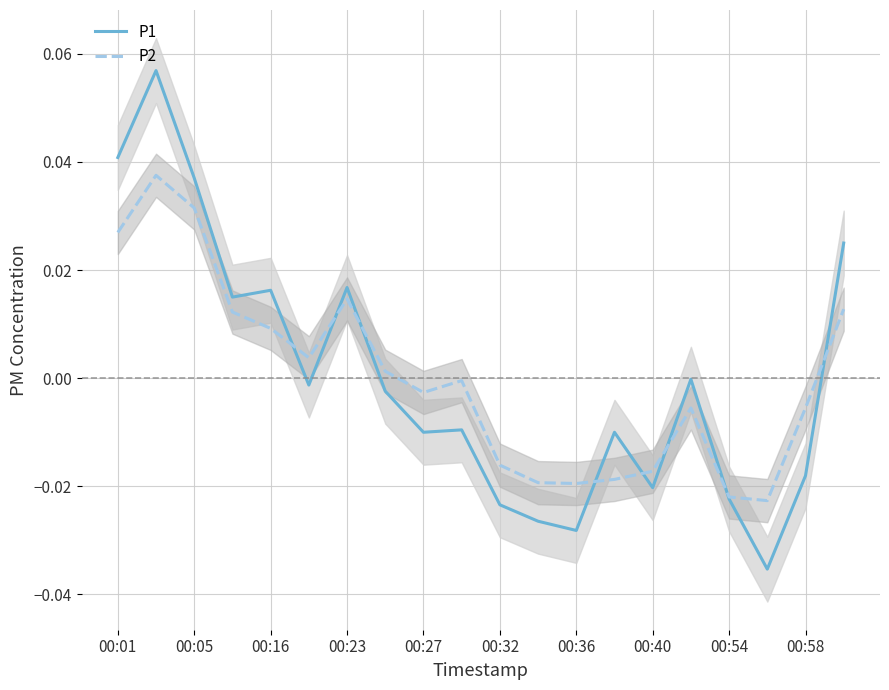

Reading left to right, extract all data points from this chart.

P1: 0.0	0.1	0.0	0.0	0.0	-0.0	0.0	-0.0	-0.0	-0.0	-0.0	-0.0	-0.0	-0.0	-0.0	-0.0	-0.0	-0.0	-0.0	0.0
P2: 0.0	0.0	0.0	0.0	0.0	0.0	0.0	0.0	-0.0	-0.0	-0.0	-0.0	-0.0	-0.0	-0.0	-0.0	-0.0	-0.0	-0.0	0.0